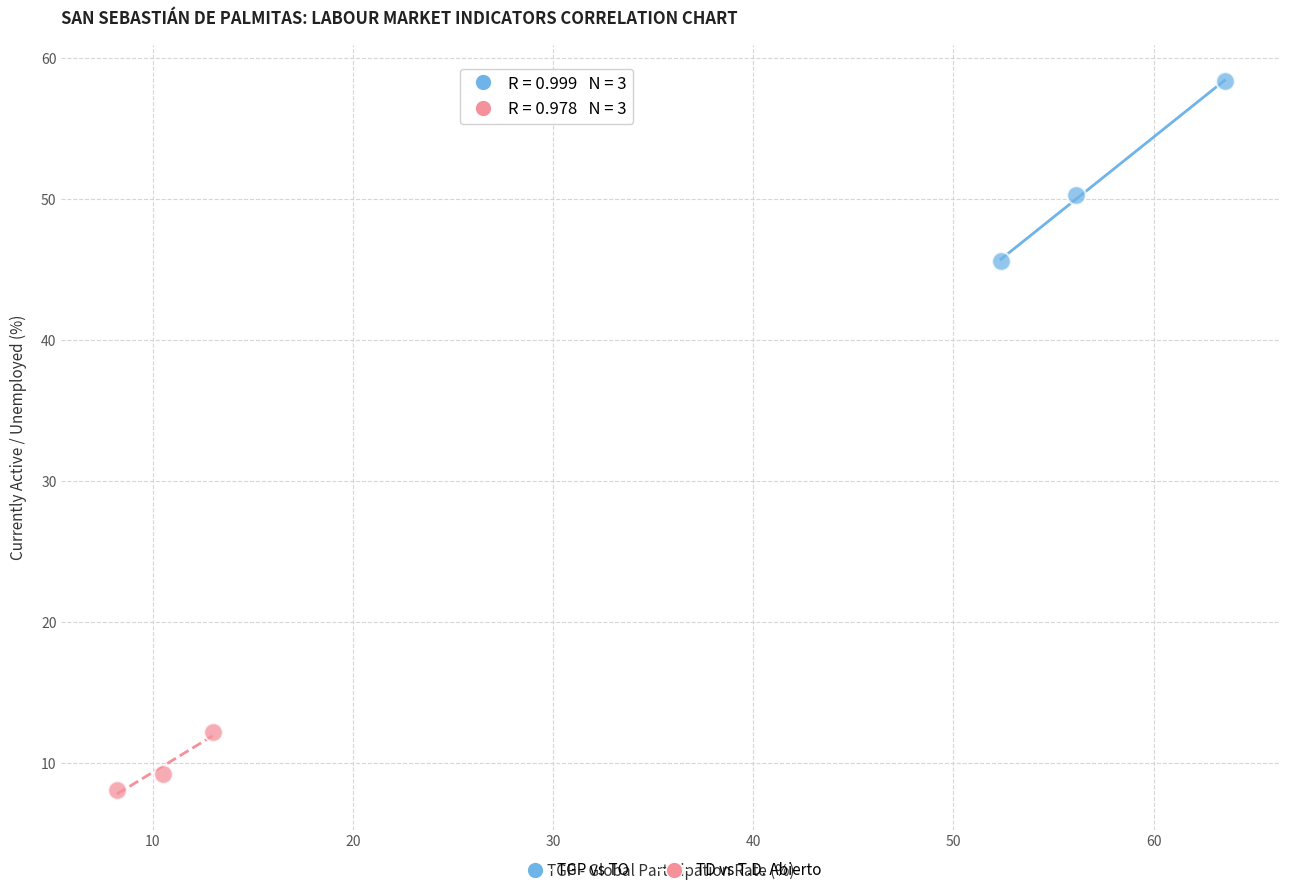

Which series reaches the maximum Y coordinate?

TGP vs TO